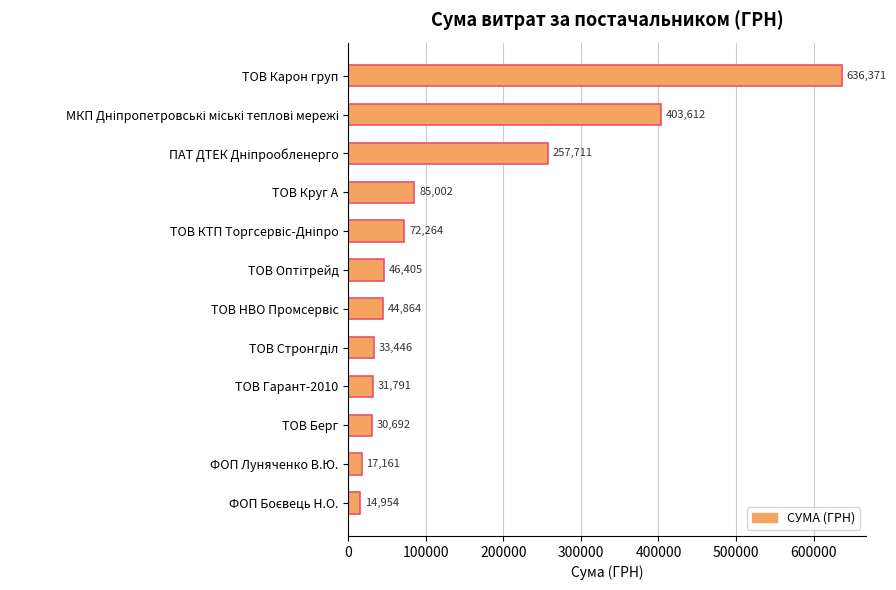

What is the difference between the maximum and minimum values?

621416.6